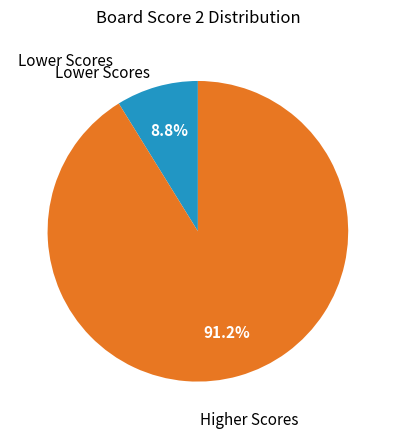

Rank the categories by value from lowest to highest.

Lower Scores, Higher Scores